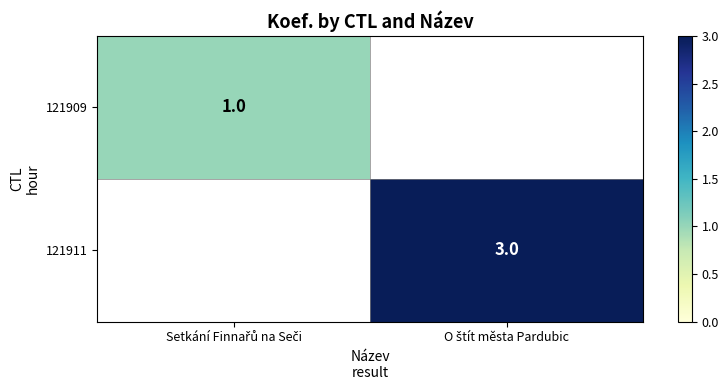

List the series in order of their overall mean, lowest first.

121909, 121911